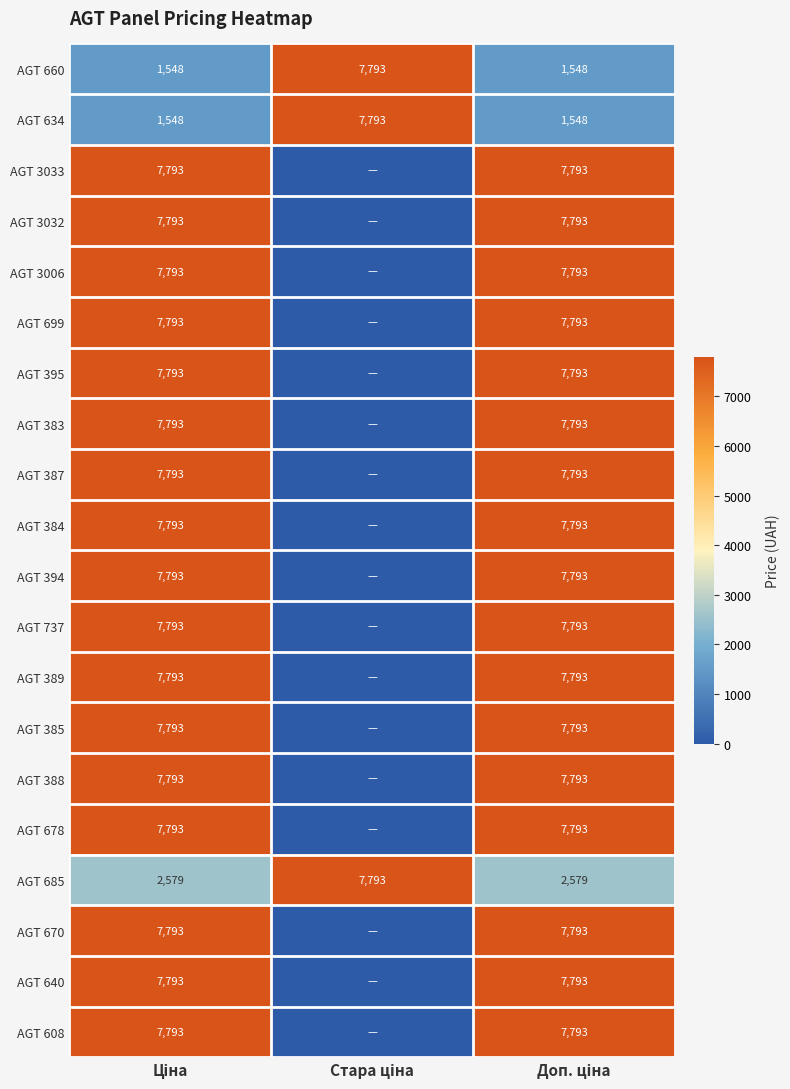

What is the maximum value for AGT 389?

7792.9